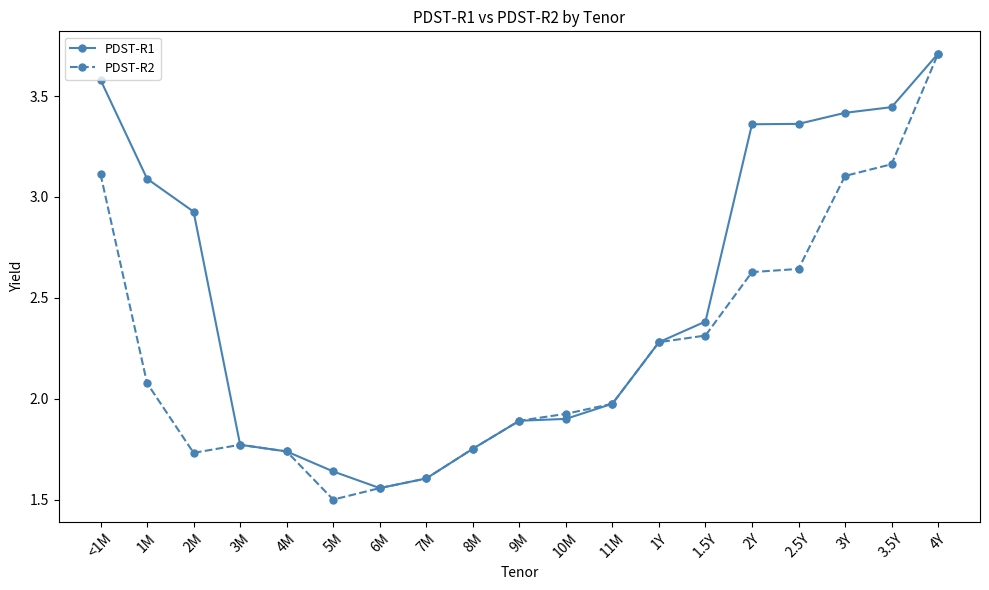

True or false: PDST-R1 has a value of 5.2 at 4Y.

False